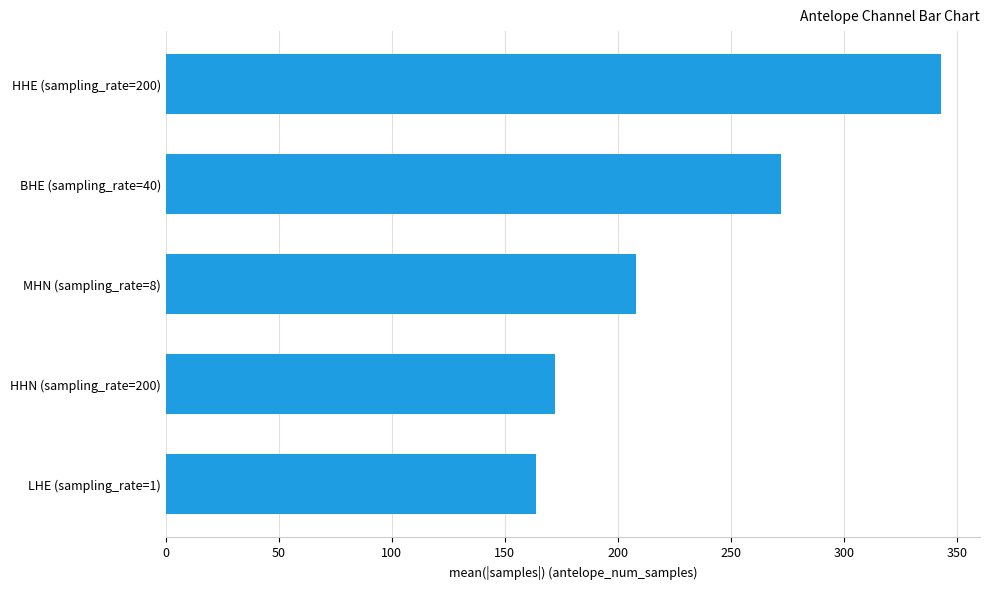

Between HHN (sampling_rate=200) and HHE (sampling_rate=200), which is larger?

HHE (sampling_rate=200)